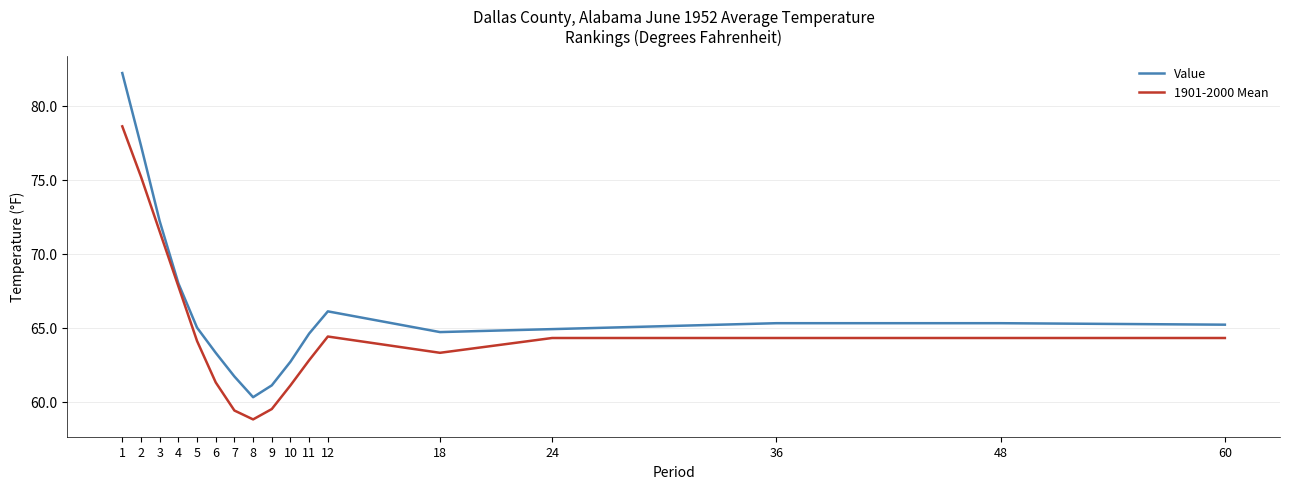

What is the sum of all 1901-2000 Mean values?

1105.0